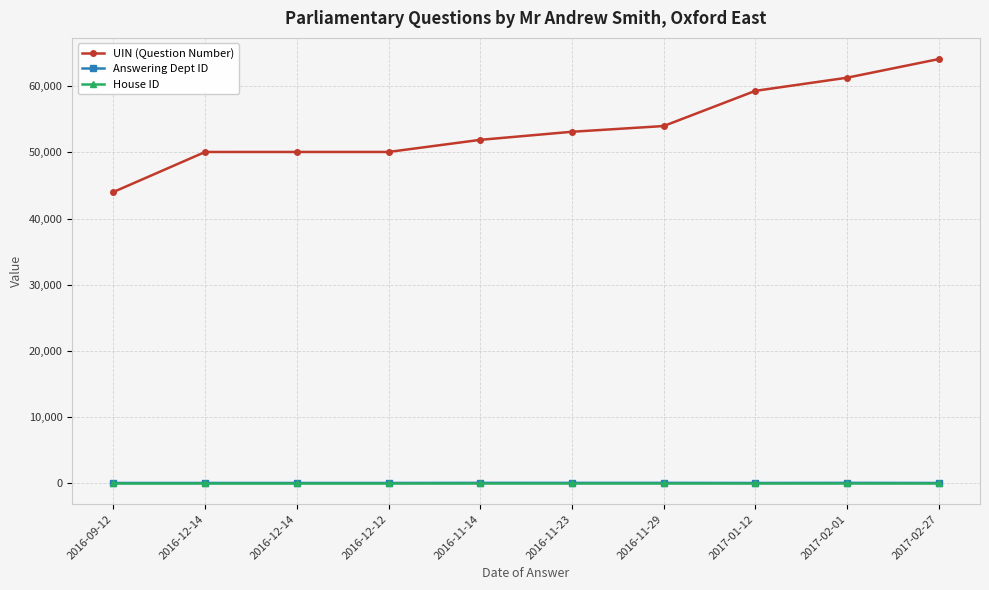

Does the chart have visible grid lines?

Yes